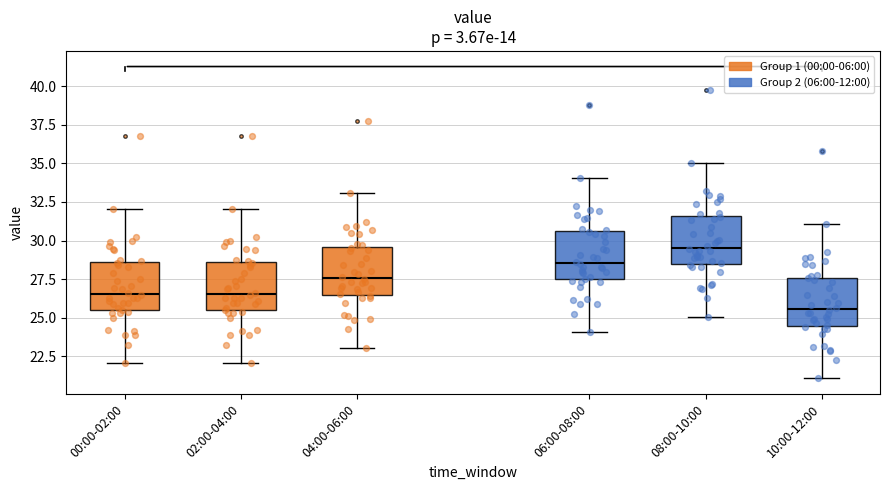

Reading left to right, transcribe this box plot: for each box, give where its median line is, the range the box spans, and where its two whiskers end, as read against the y-axis. The values are not printed on the chart, so give them approximately, as read against the axis.

00:00-02:00: median 26.5, box 25.5 to 28.5, whiskers 22.0 to 32.0
02:00-04:00: median 26.5, box 25.5 to 28.5, whiskers 22.0 to 32.0
04:00-06:00: median 27.5, box 26.5 to 29.5, whiskers 23.0 to 33.0
06:00-08:00: median 28.5, box 27.5 to 30.5, whiskers 24.0 to 34.0
08:00-10:00: median 29.5, box 28.5 to 31.5, whiskers 25.0 to 35.0
10:00-12:00: median 25.5, box 24.5 to 27.5, whiskers 21.0 to 31.0